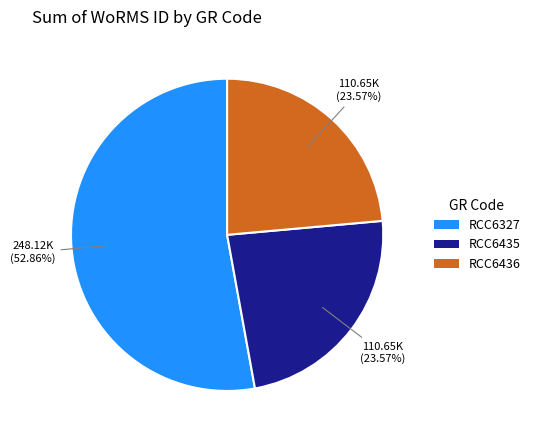

How many slices are in this pie chart?

3